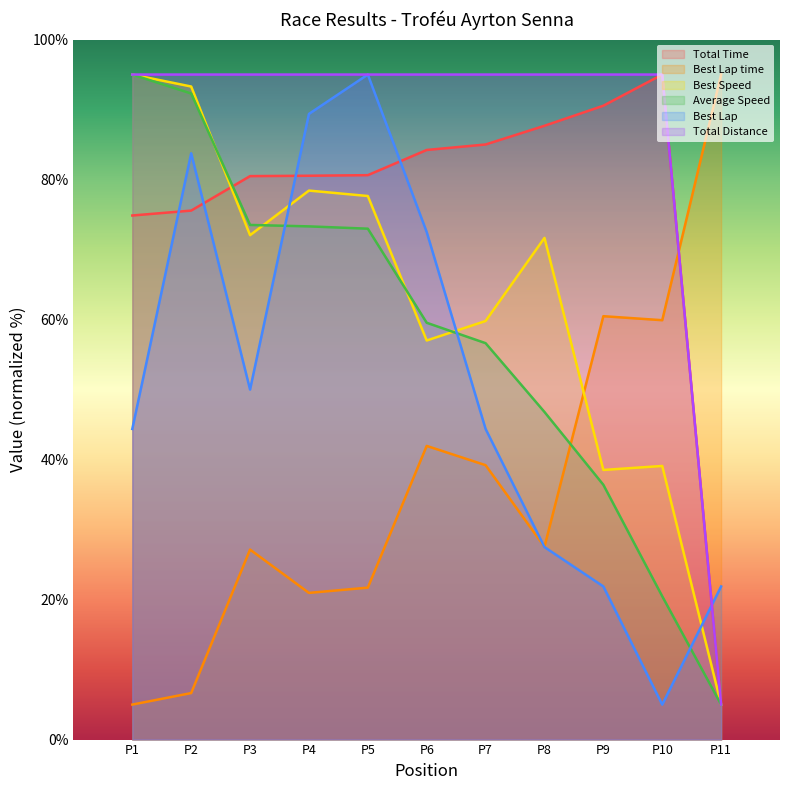

What is the maximum value for Total Distance?

95.0